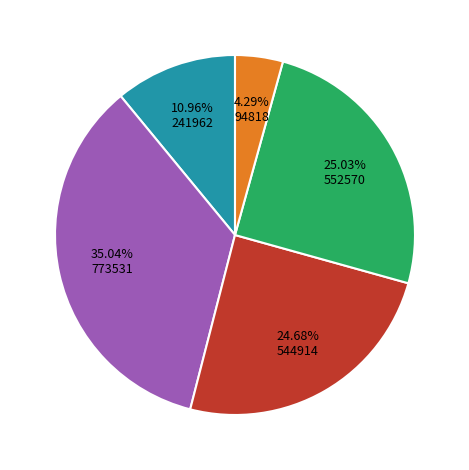

How many slices are in this pie chart?

5